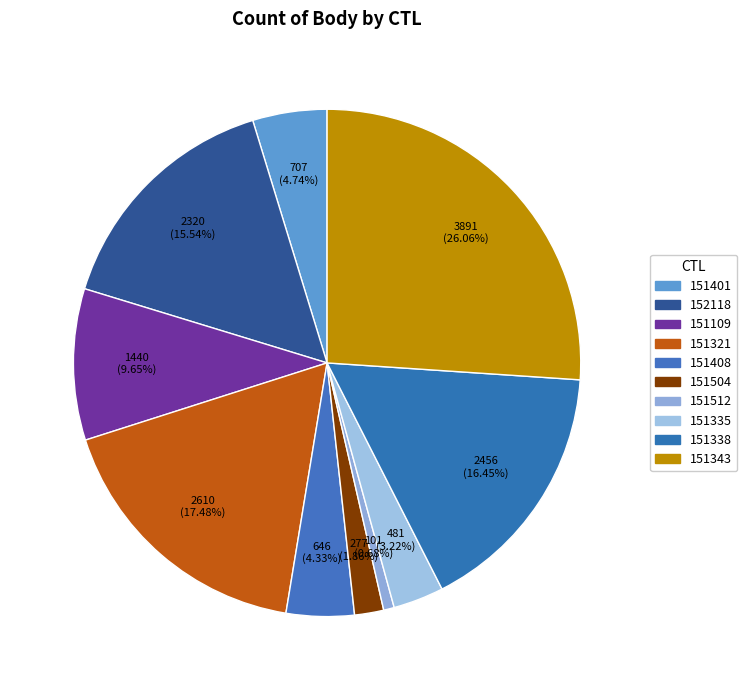

To the nearest percent, what percentage of the pie is 151408?

4%